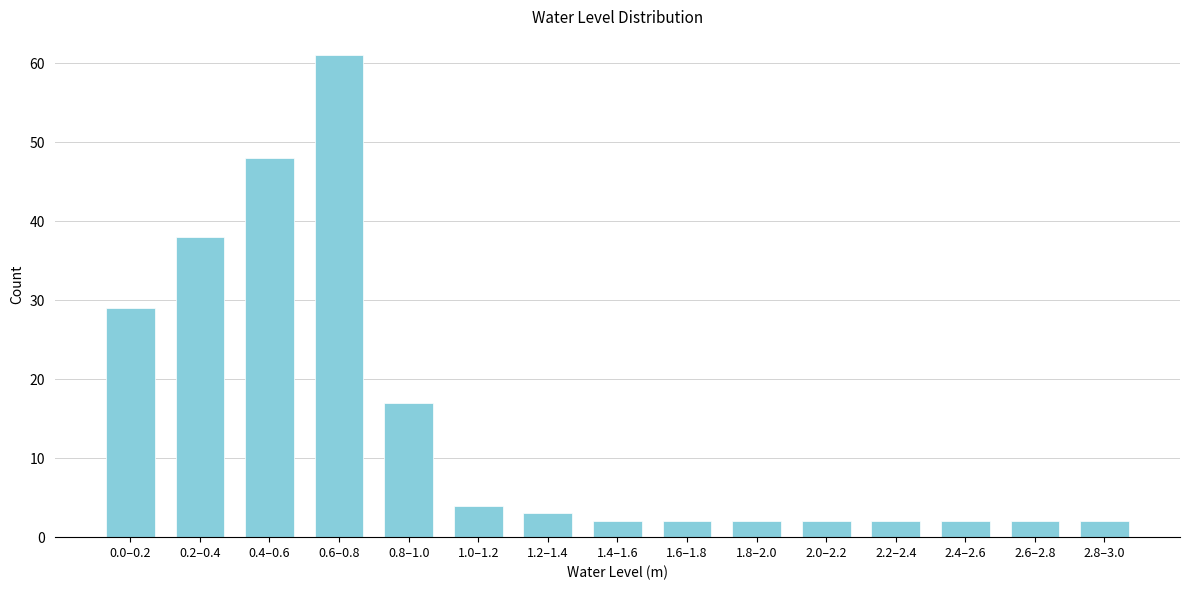

Reading left to right, what are all the values shown in this chart?

0.0–0.2=29	0.2–0.4=38	0.4–0.6=48	0.6–0.8=61	0.8–1.0=17	1.0–1.2=4	1.2–1.4=3	1.4–1.6=2	1.6–1.8=2	1.8–2.0=2	2.0–2.2=2	2.2–2.4=2	2.4–2.6=2	2.6–2.8=2	2.8–3.0=2